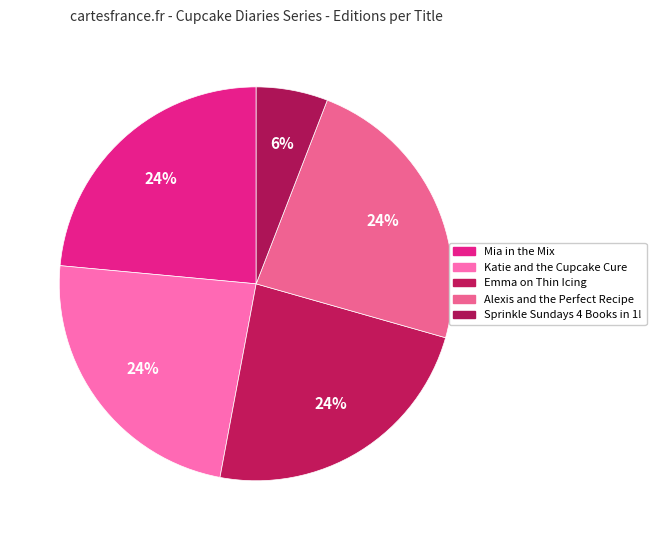

To the nearest percent, what is the average slice percentage?

20%